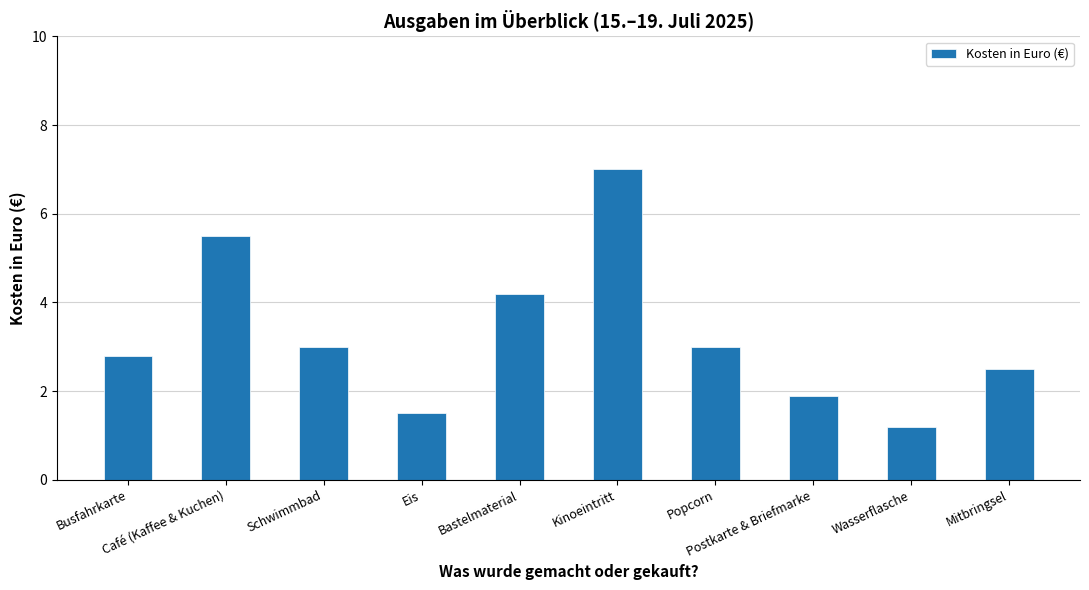

Approximately how many times larger is the value at Wasserflasche compared to Café (Kaffee & Kuchen)?

0.2